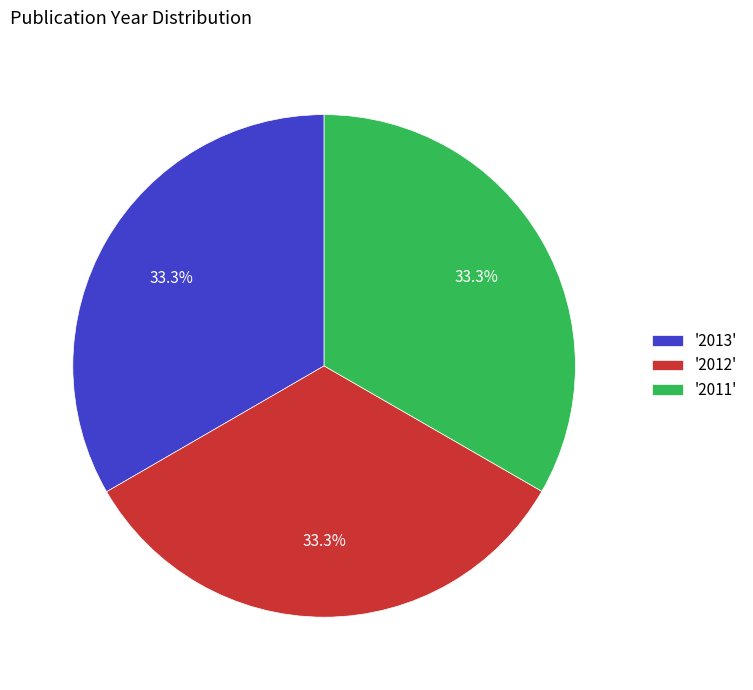

Approximately how many times larger is the value at '2011' compared to '2012'?

1.0